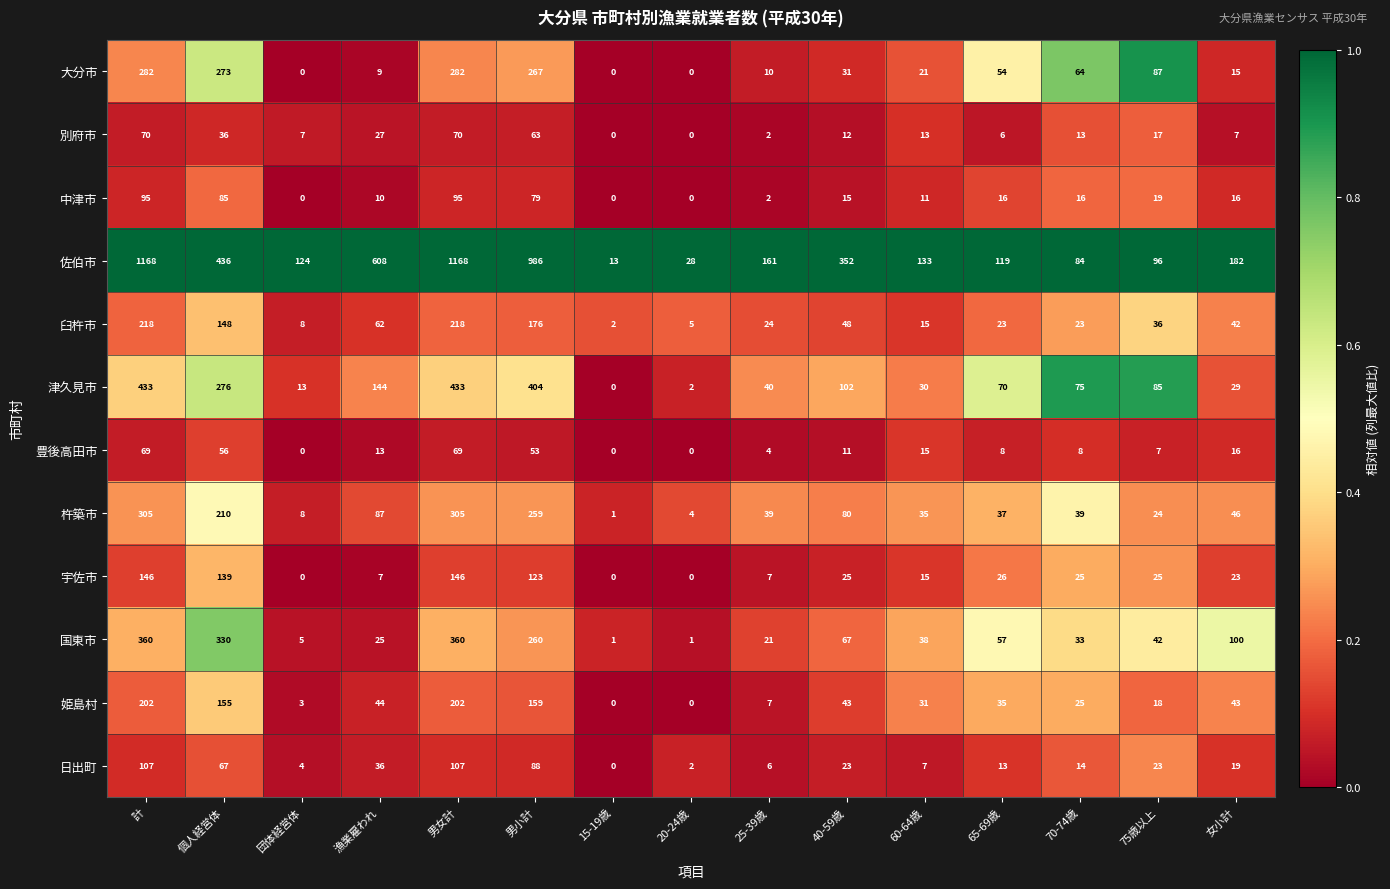

How many categories are shown in the chart?

15